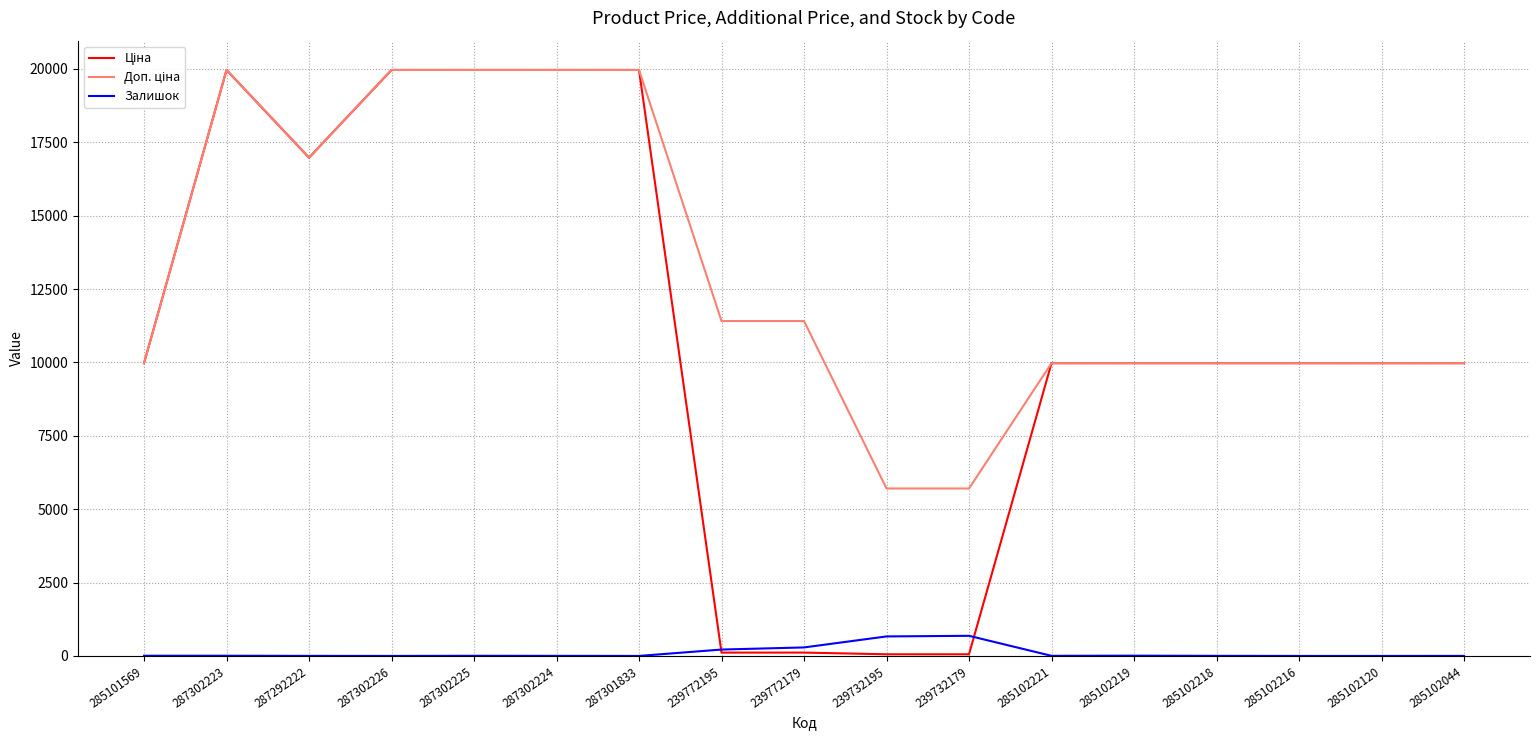

What is the highest value of the Залишок series?

686.0